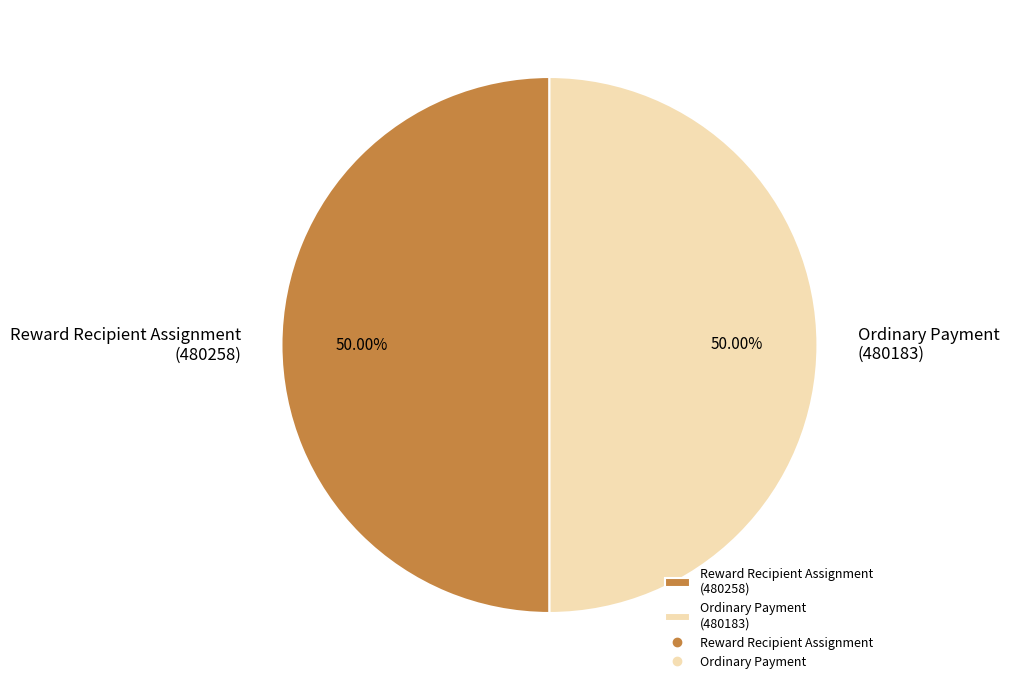

Approximately how many times larger is the value at Reward Recipient Assignment (480258) compared to Ordinary Payment (480183)?

1.0